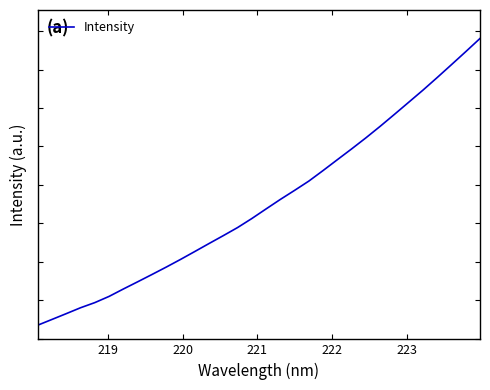

Does the chart display data point markers on the line(s)?

No